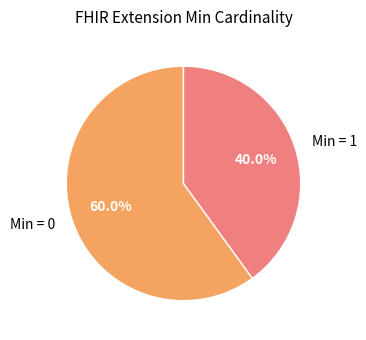

Is there a majority slice in this chart?

Yes